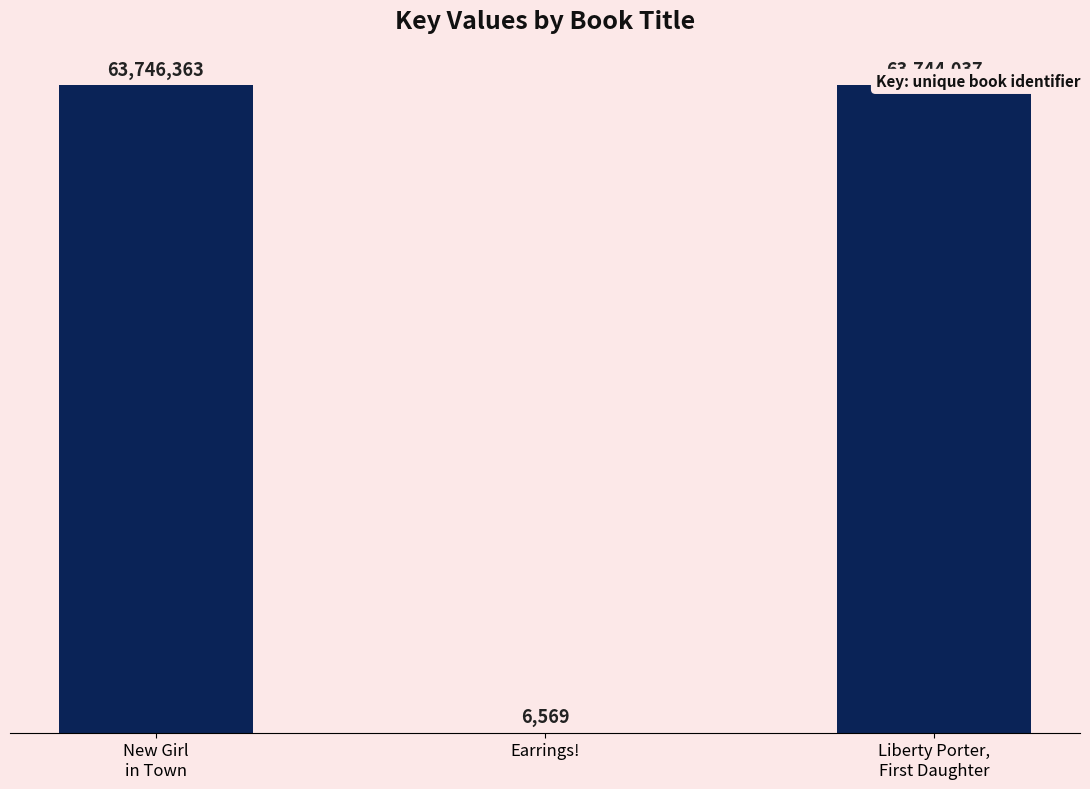

What is the change in value from New Girl
in Town to Liberty Porter,
First Daughter?

-2326